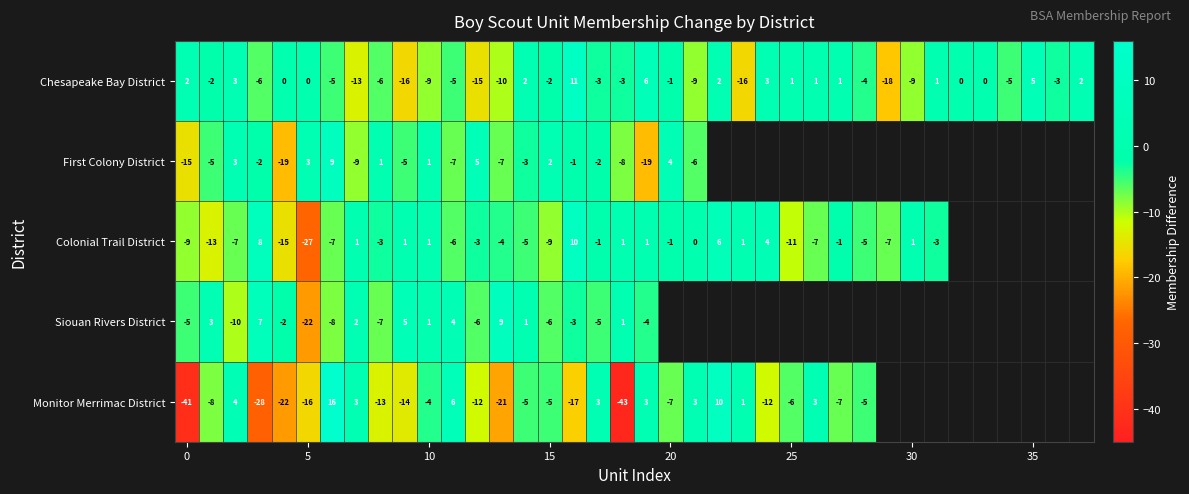

What is the difference between the maximum and minimum values in the Chesapeake Bay District series?

29